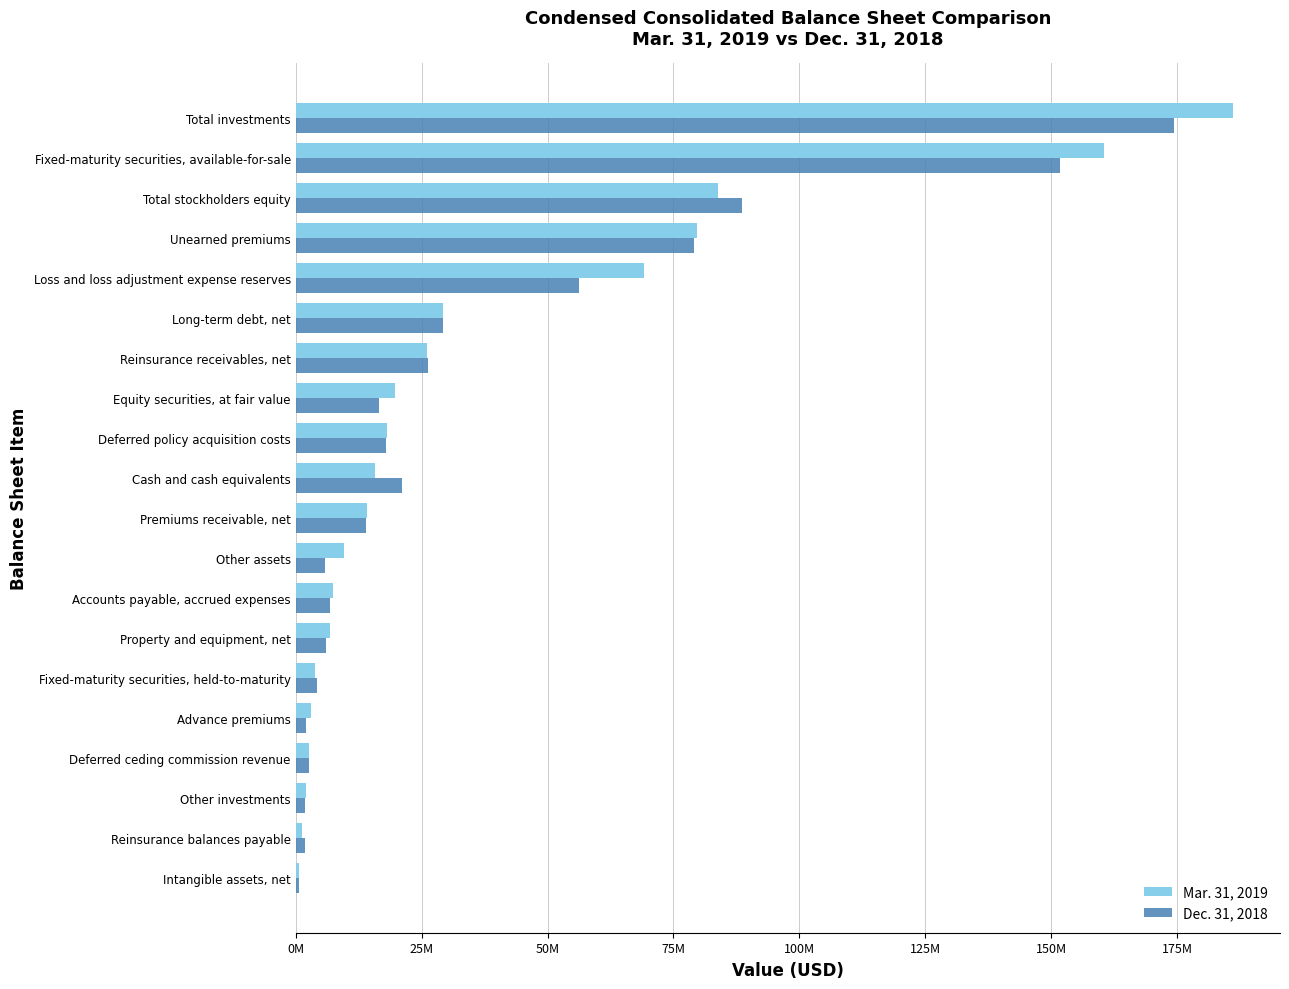

Rank the series by their maximum value, from lowest to highest.

Dec. 31, 2018, Mar. 31, 2019